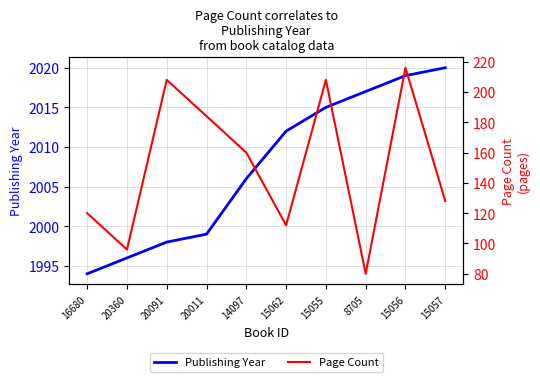

Is it true that Publishing Year equals 1410 at 8705?

False